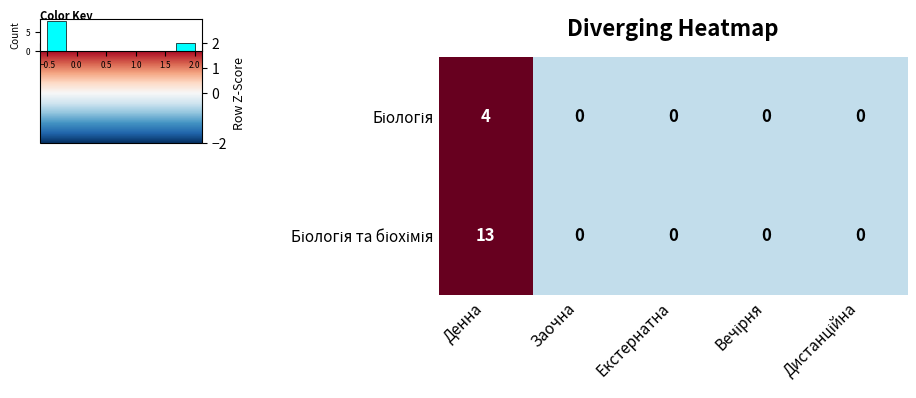

The Біологія та біохімія series shows -0.5 at Дистанційна. True or false?

True